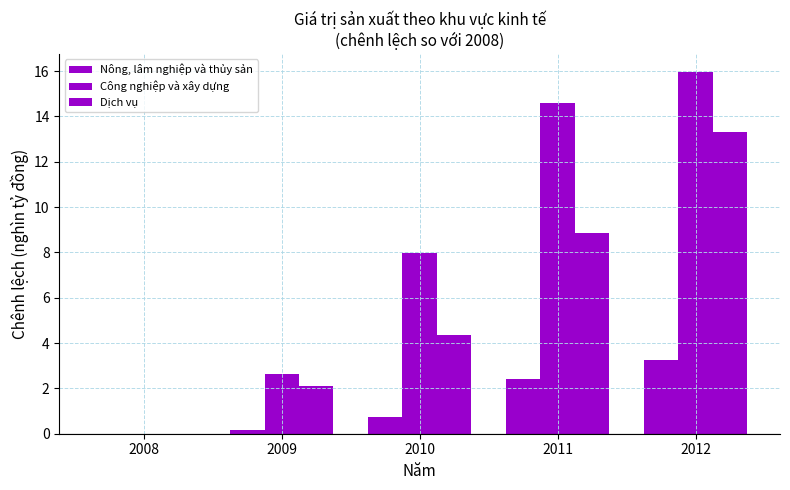

How many groups of bars are there?

5